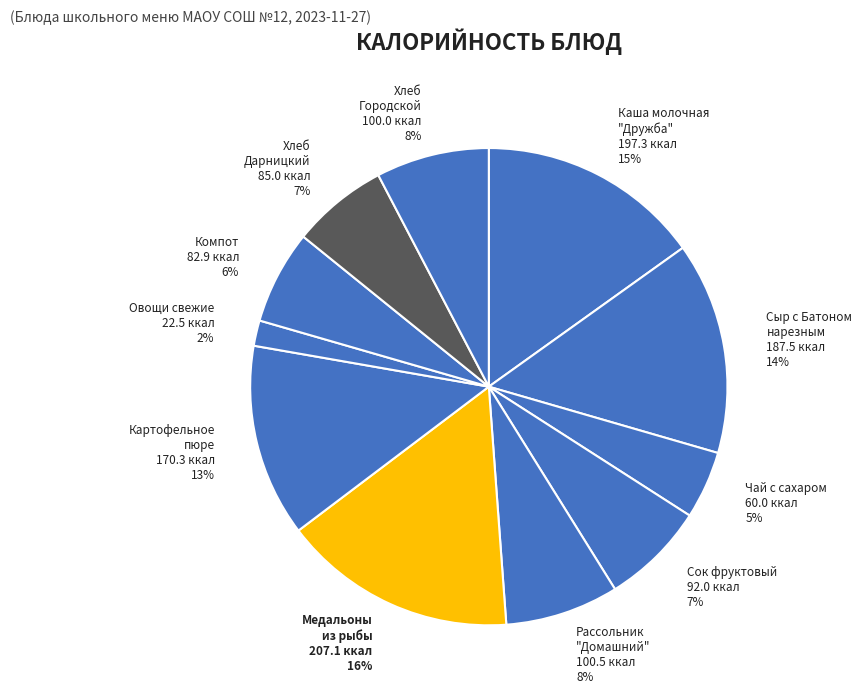

Which has a higher value, Сыр с Батоном нарезным 187.5 ккал 14% or Хлеб Городской 100.0 ккал 8%?

Сыр с Батоном нарезным 187.5 ккал 14%